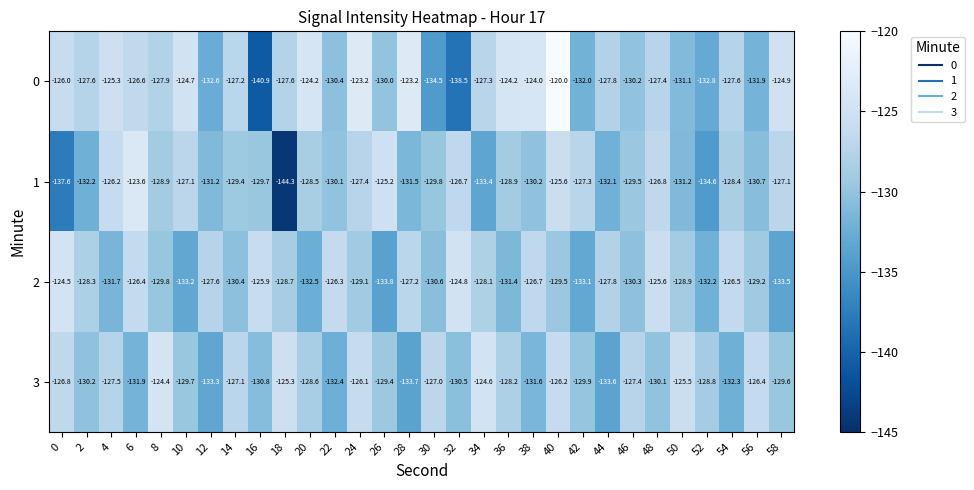

Is it true that 1 equals -132.2 at 2?

True